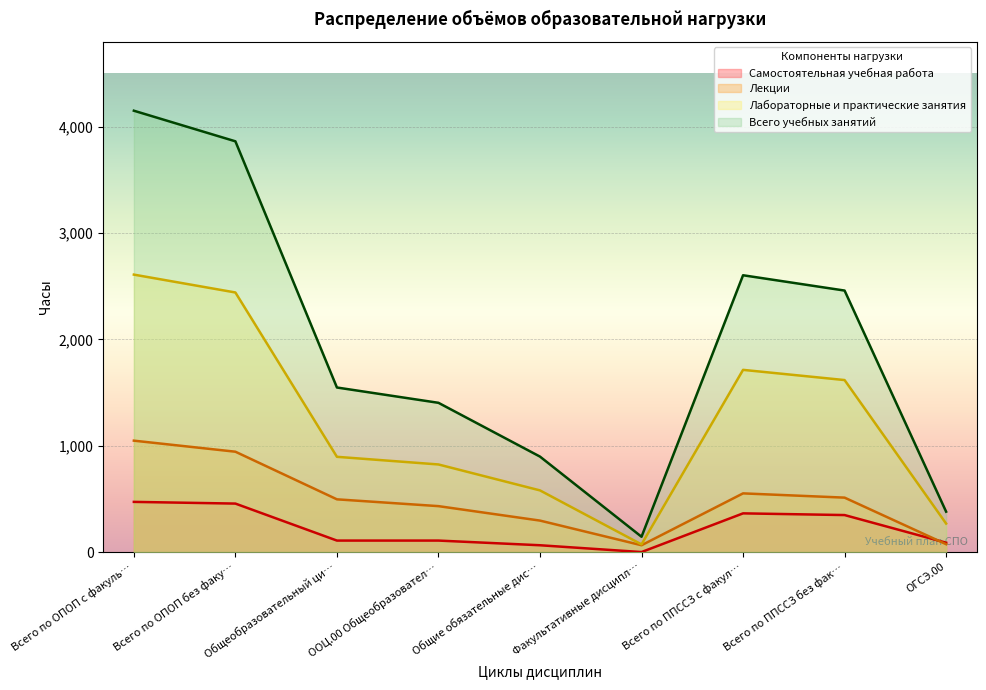

True or false: Лабораторные и практические занятия has a value of 2638 at Всего по ППССЗ без фак….

False